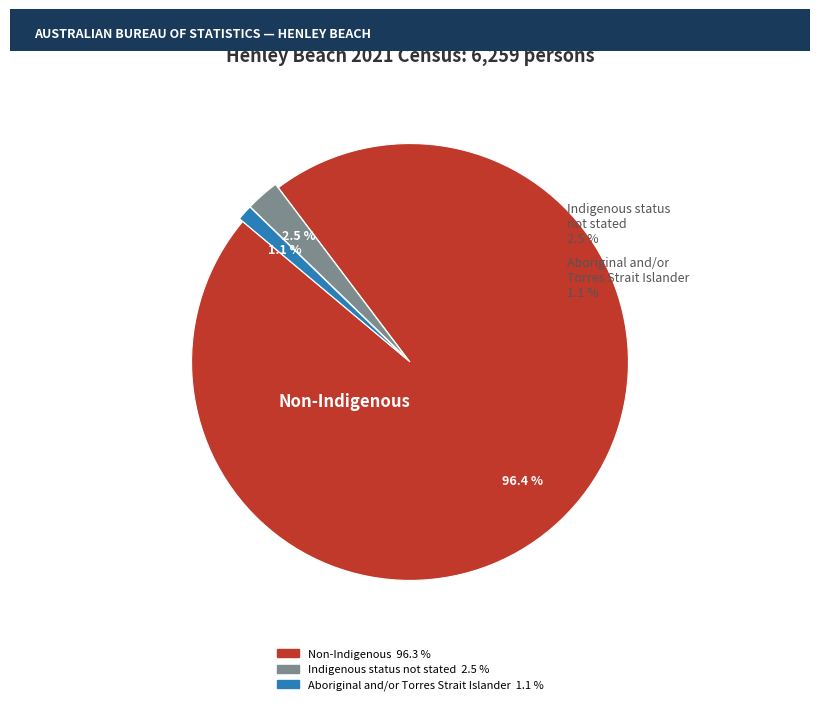

What is the ratio of the value at Non-Indigenous to the value at Aboriginal and/or Torres Strait Islander?

84.9